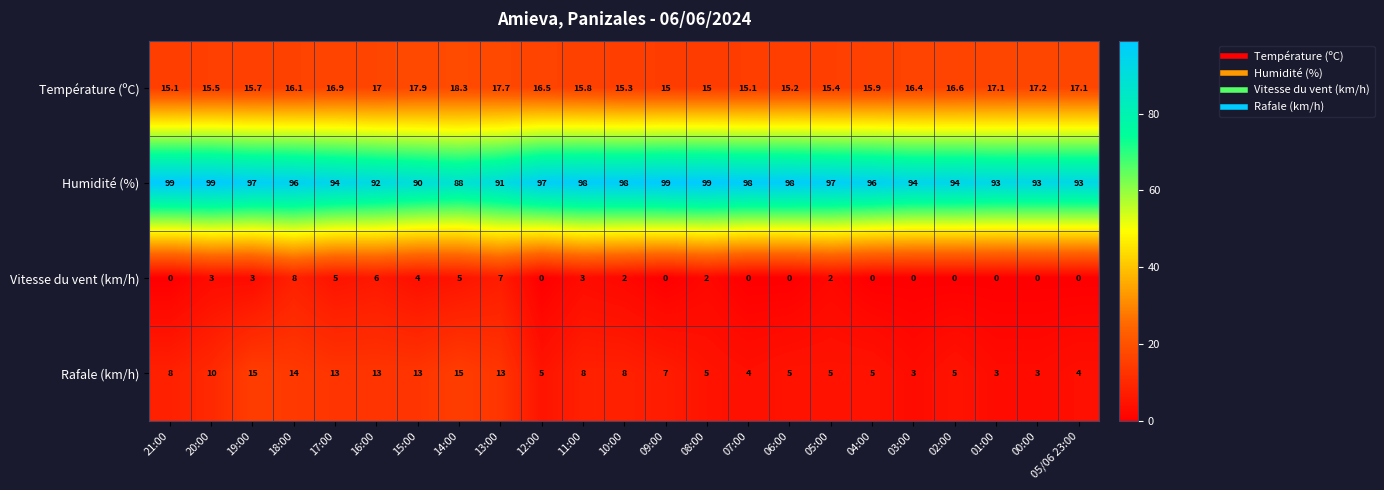

The Humidité (%) series shows 162.6 at 09:00. True or false?

False